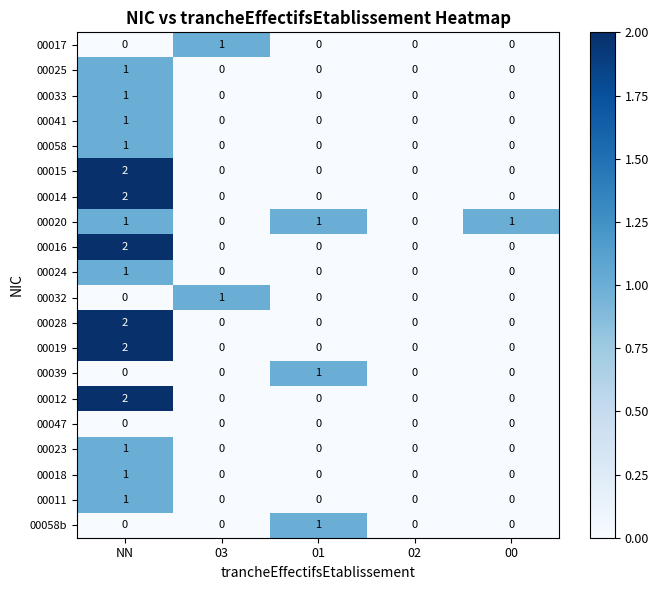

Count the number of categories in the chart.

5